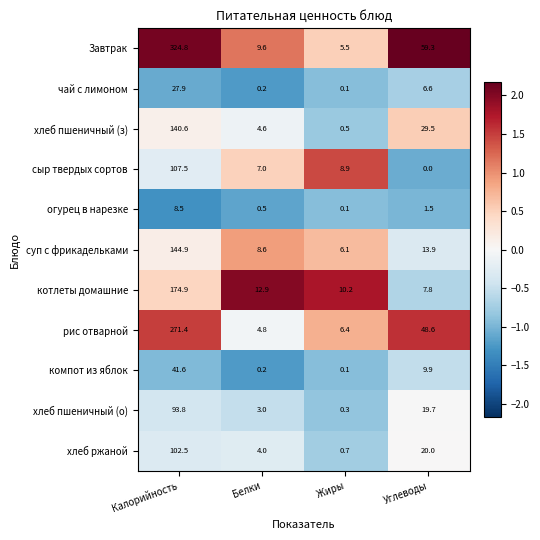

At which label is котлеты домашние closest to 91?

Белки